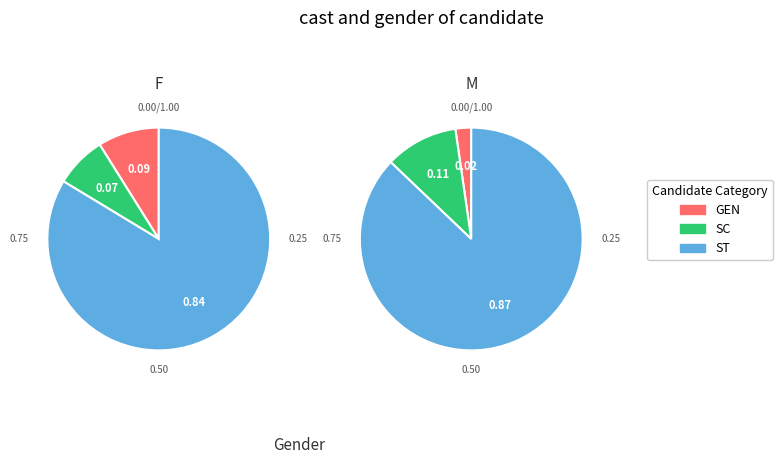

What percentage is NOT represented by 8?

94.6%